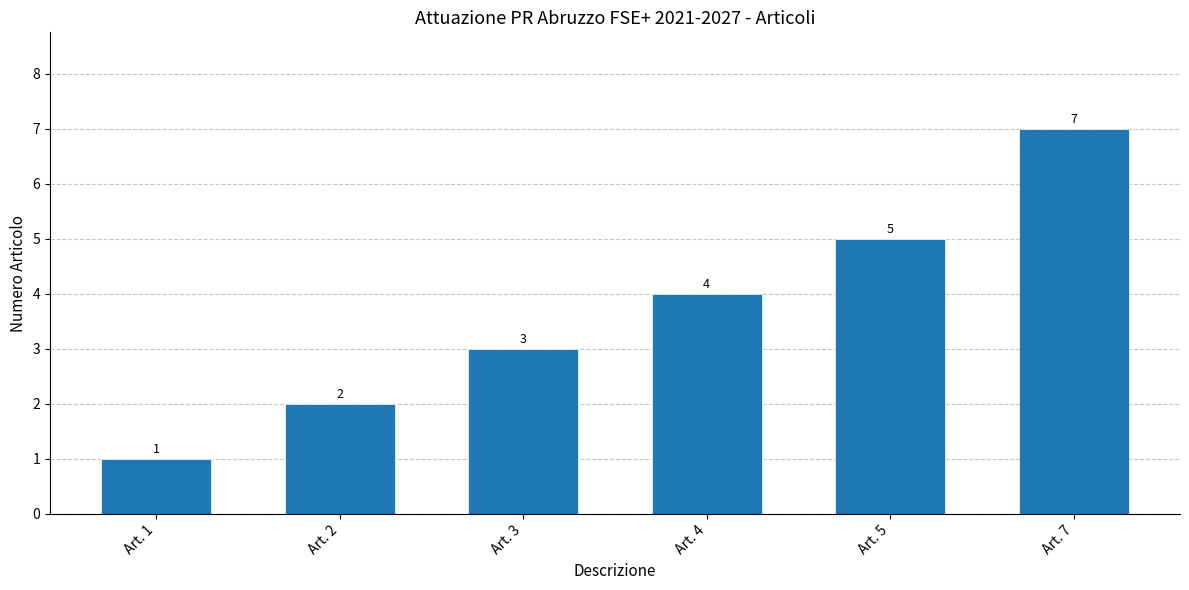

At which label is the value closest to 4?

Art. 4